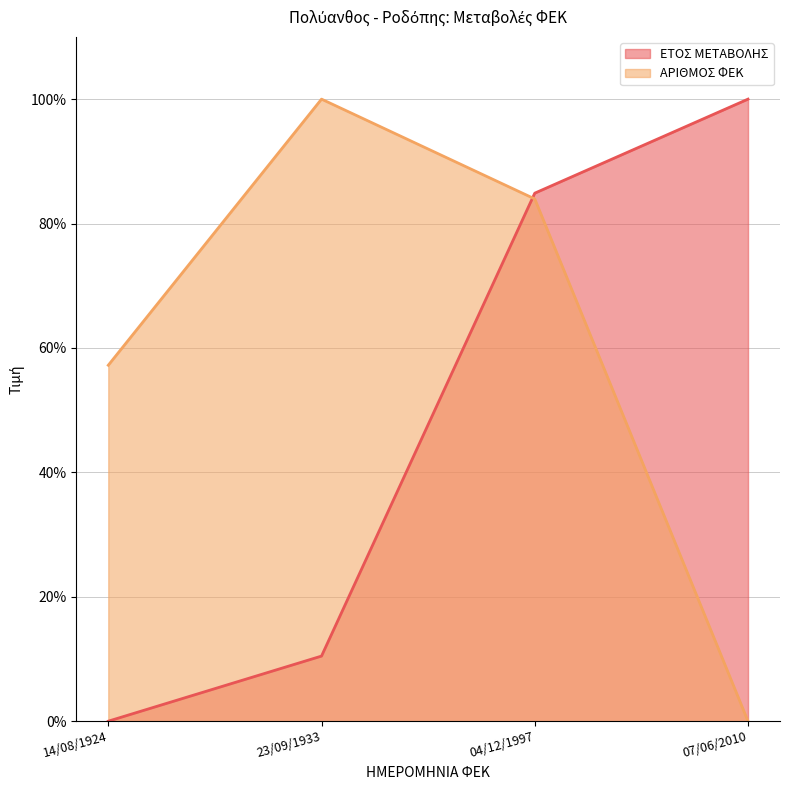

What are all the series names shown in the legend?

ΕΤΟΣ ΜΕΤΑΒΟΛΗΣ, ΑΡΙΘΜΟΣ ΦΕΚ